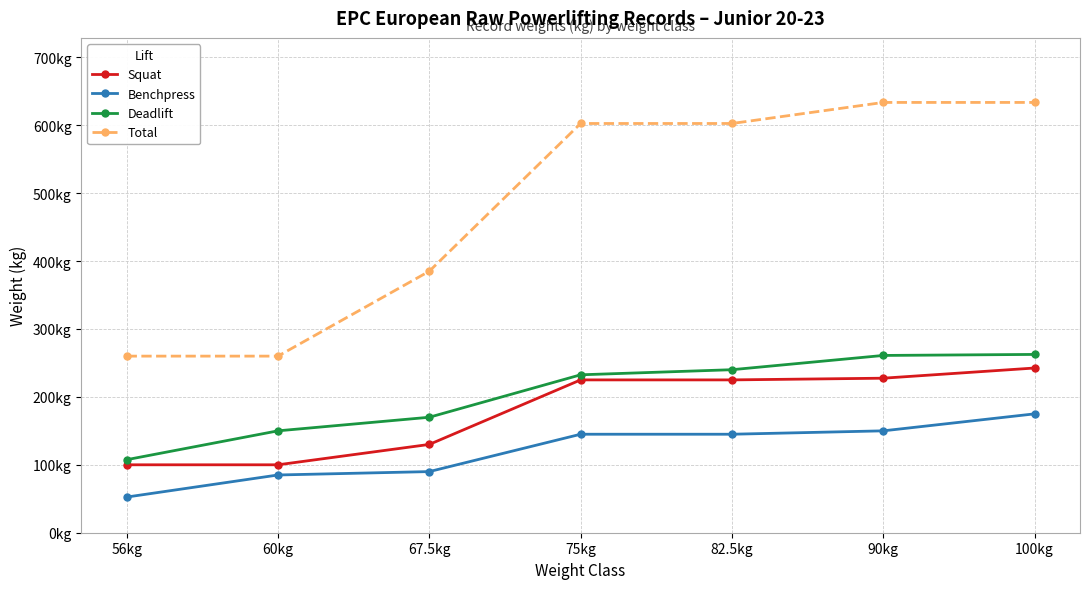

Which series changed the most between 56kg and 82.5kg?

Total